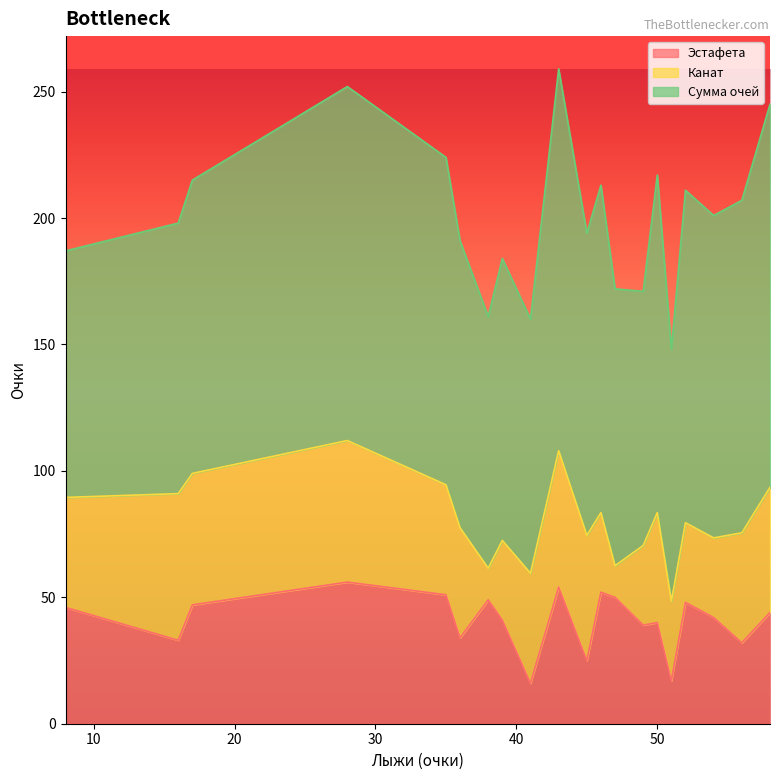

At which category is the sum across all series the highest?

43